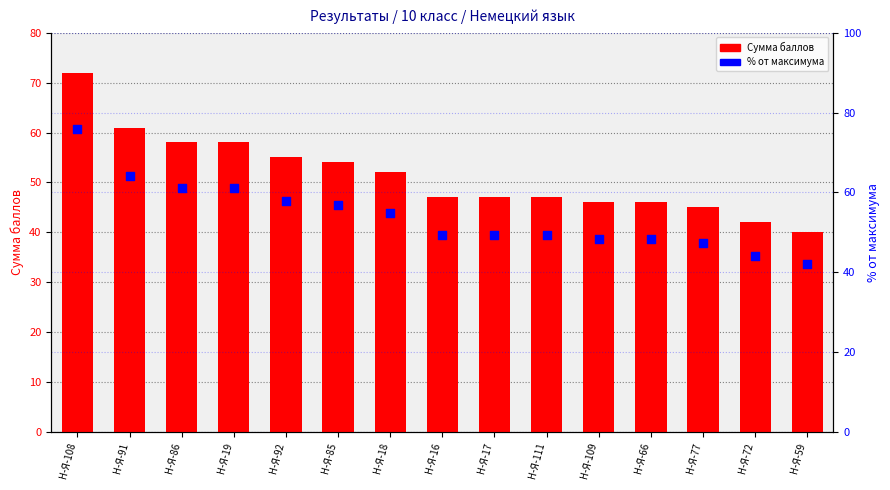

At how many categories does at least one series exceed 73?

1